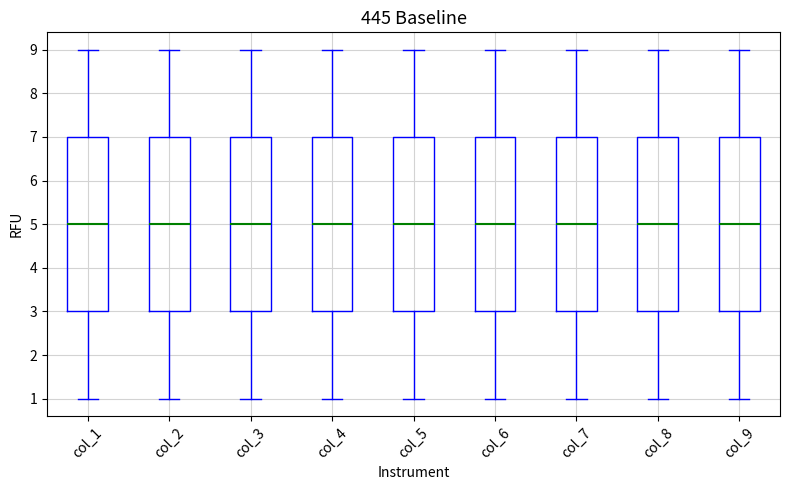

Reading left to right, read every box against the y-axis: the position of its median line, the range the box covers, and the ends of its whiskers. The values are not printed on the chart, so give them approximately, as read against the axis.

col_1: median 5, box 3 to 7, whiskers 1 to 9
col_2: median 5, box 3 to 7, whiskers 1 to 9
col_3: median 5, box 3 to 7, whiskers 1 to 9
col_4: median 5, box 3 to 7, whiskers 1 to 9
col_5: median 5, box 3 to 7, whiskers 1 to 9
col_6: median 5, box 3 to 7, whiskers 1 to 9
col_7: median 5, box 3 to 7, whiskers 1 to 9
col_8: median 5, box 3 to 7, whiskers 1 to 9
col_9: median 5, box 3 to 7, whiskers 1 to 9